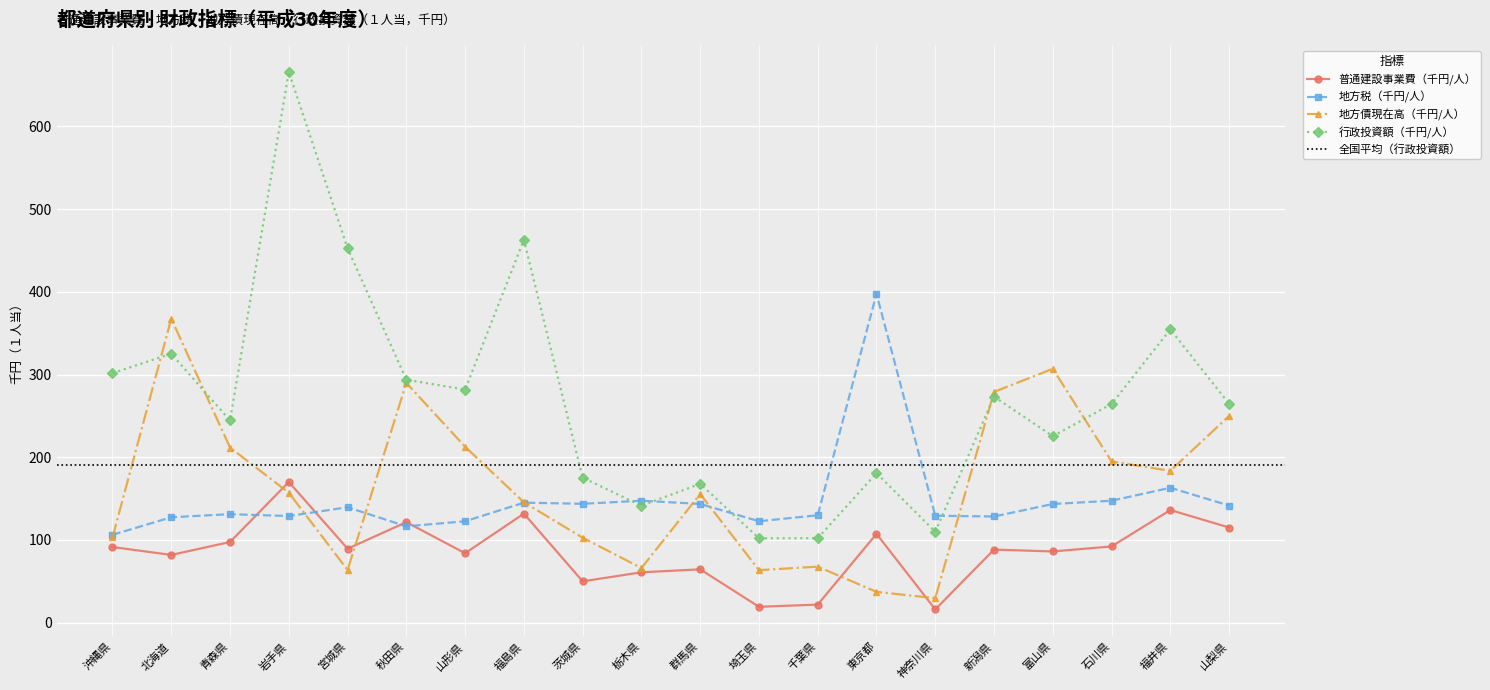

What is the label of the 2nd point from the right?

福井県